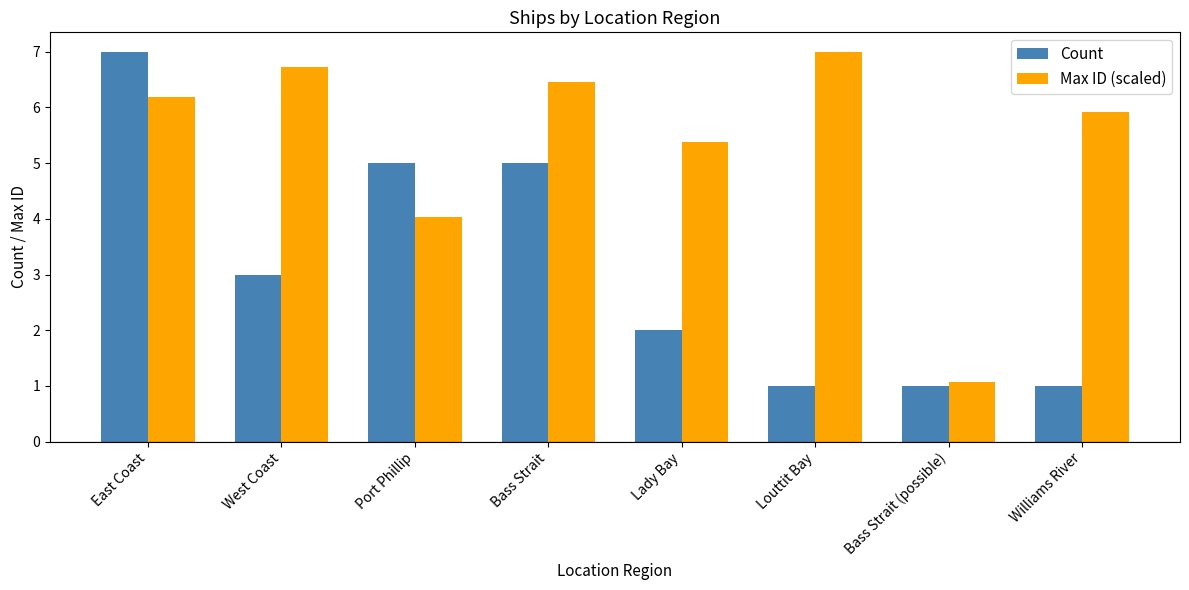

What is the total value across all series at Bass Strait (possible)?

2.1